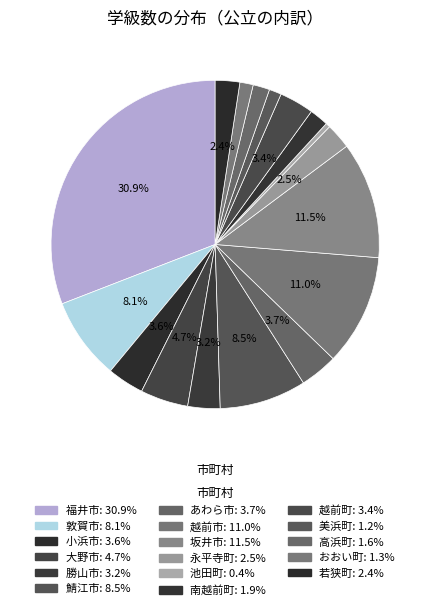

To the nearest percent, what is the difference between the largest and smallest slice percentages?

30%